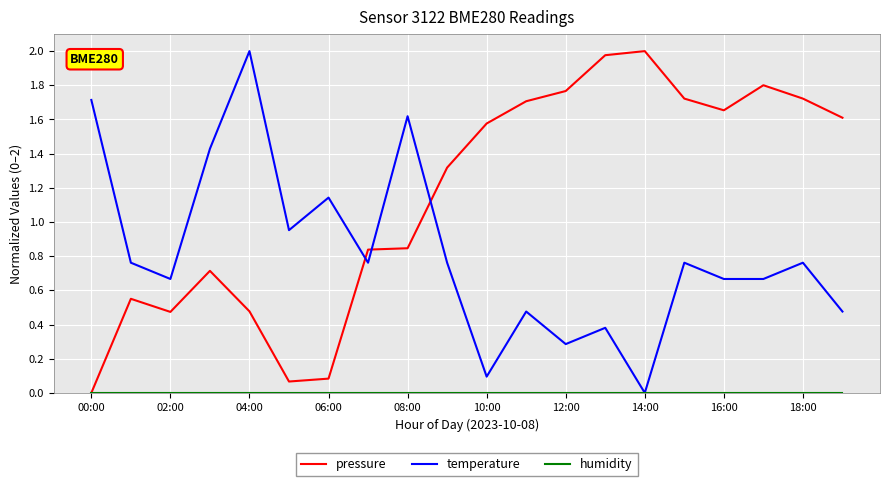

After their last crossing, which series has the higher values: temperature or pressure?

pressure